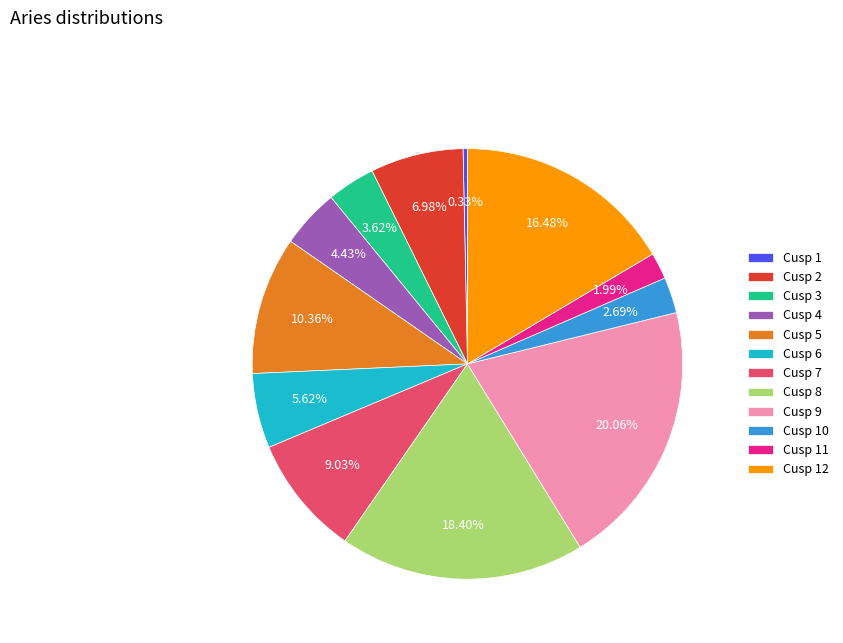

To the nearest percent, what portion does Cusp 10 represent?

3%